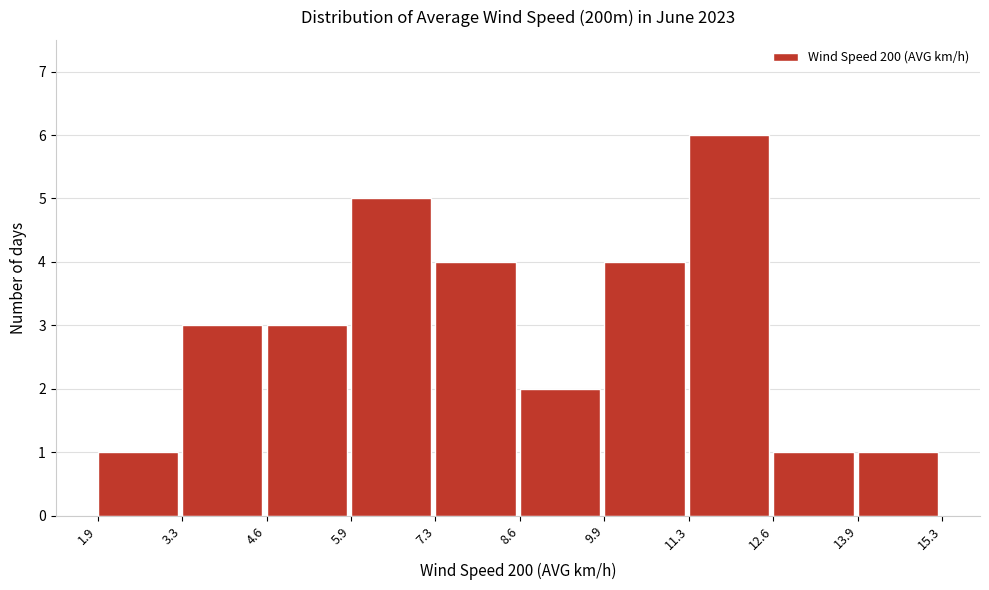

Over which range of the x-axis is the bar tallest?

11.3 to 12.6